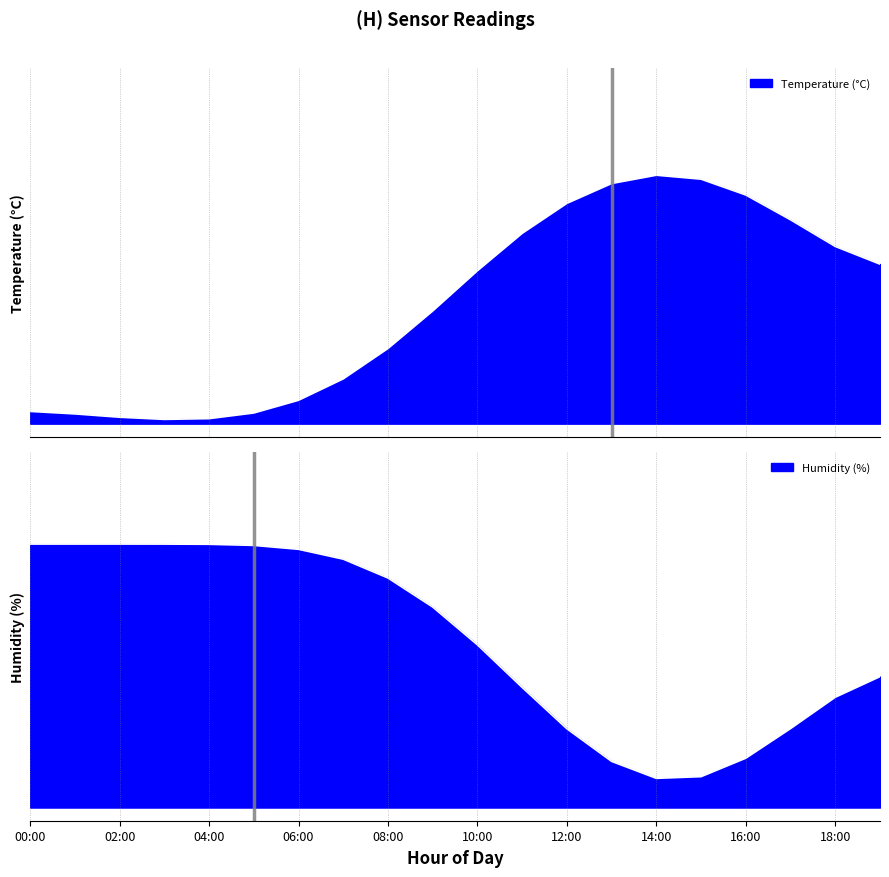

Which series has the largest range (max minus min)?

temperature